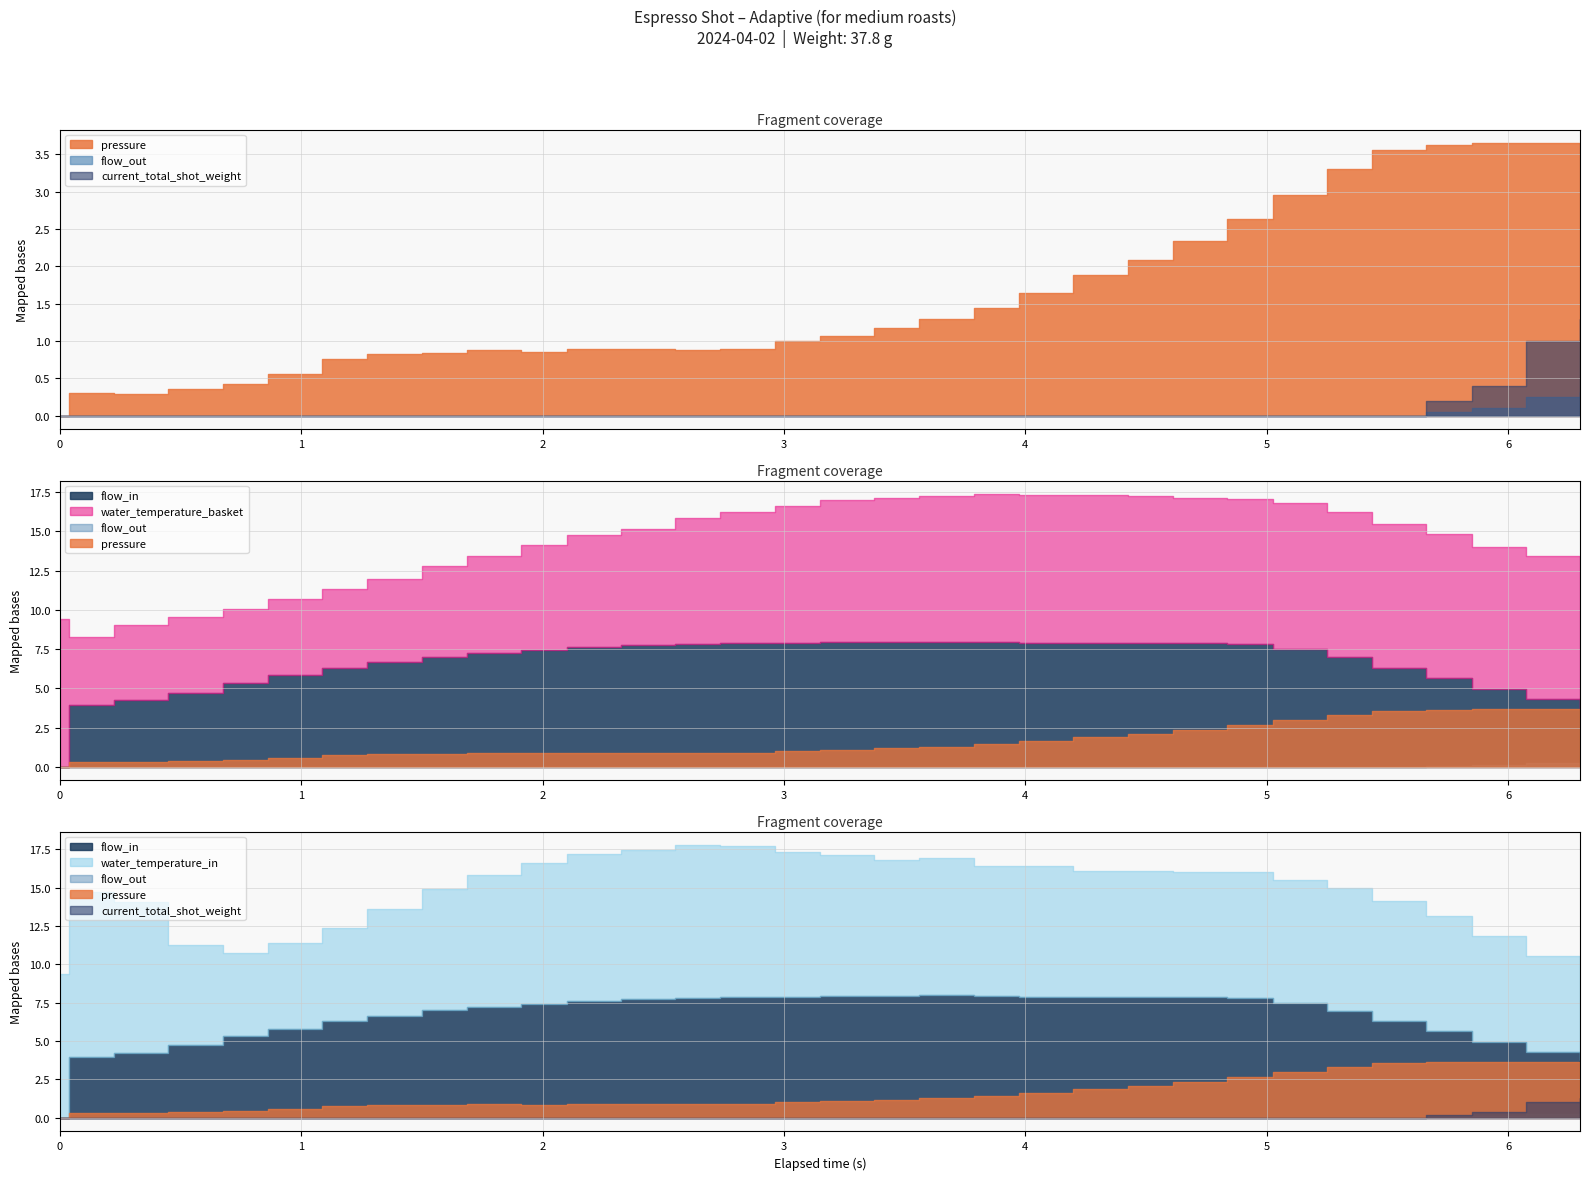

What is the label of the 17th point from the right?

2.961